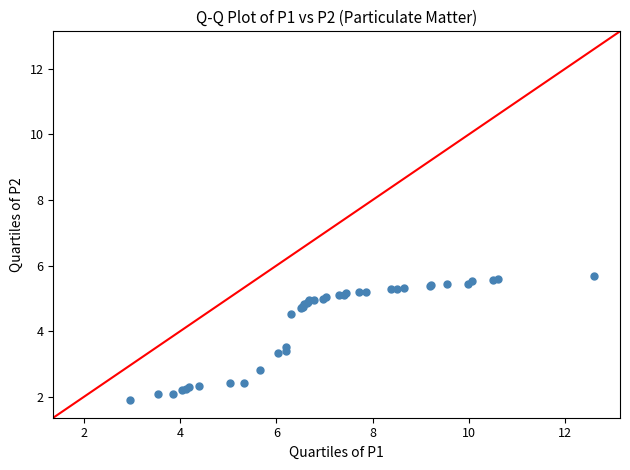

What Y value in the scatter plot is closest to 3?

2.8